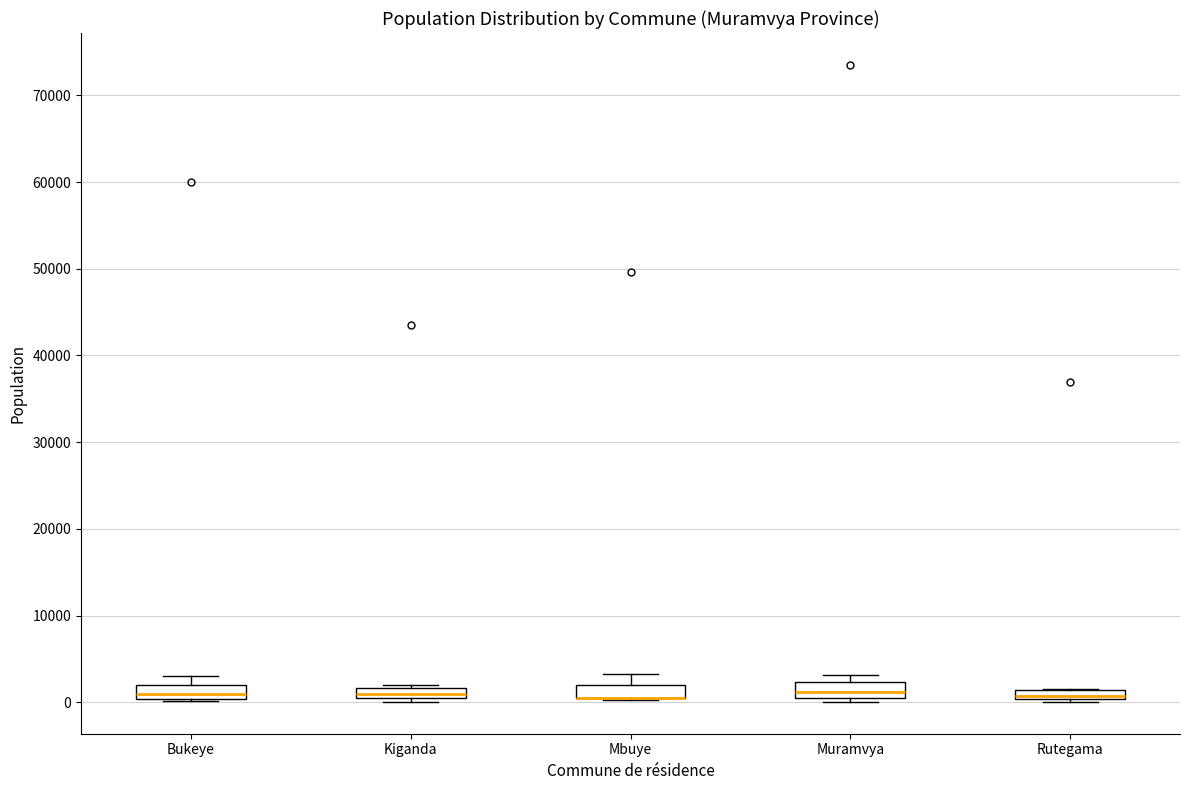

Where is the lower edge of the box for Rutegama on the y-axis? The values are not printed on the chart, so give them approximately, as read against the axis.

0